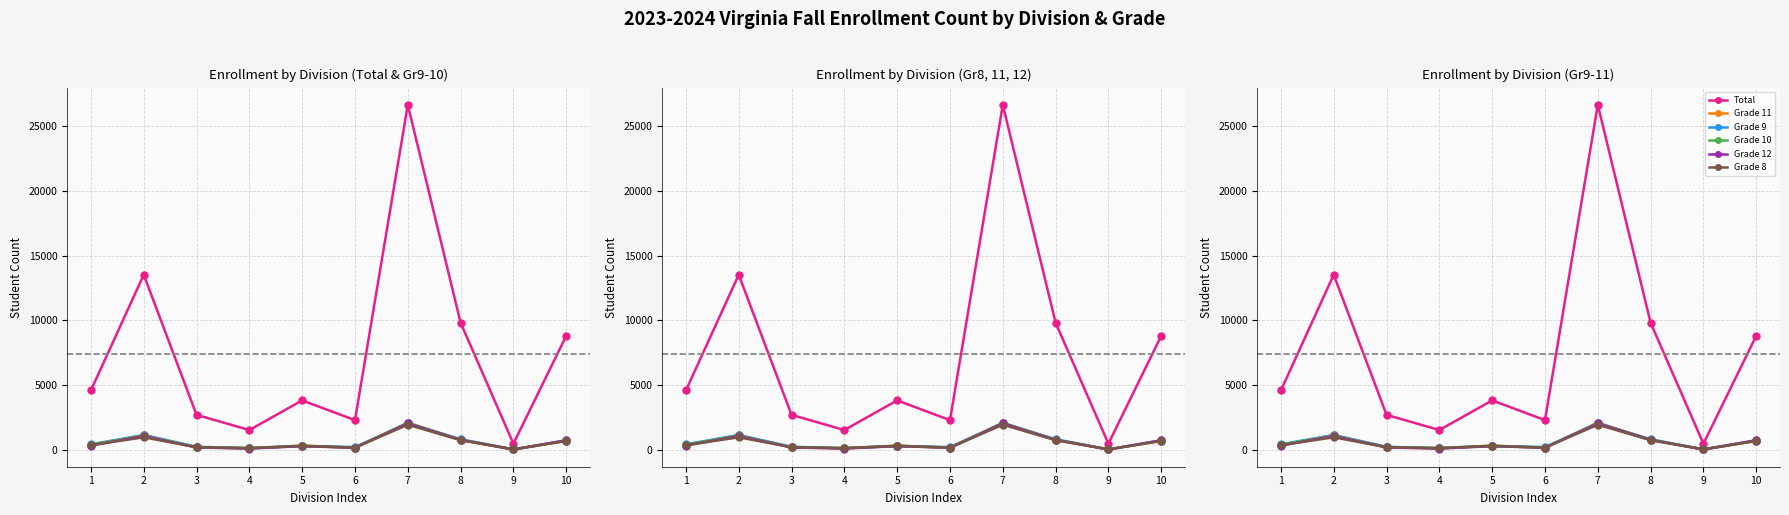

How many series are shown in this chart?

6